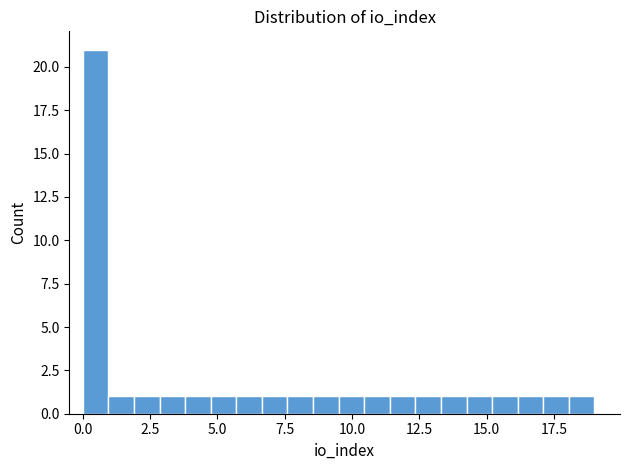

Around what value on the x-axis is the tallest bar? Give the approximate position of its centre, as read against the axis.

0.5